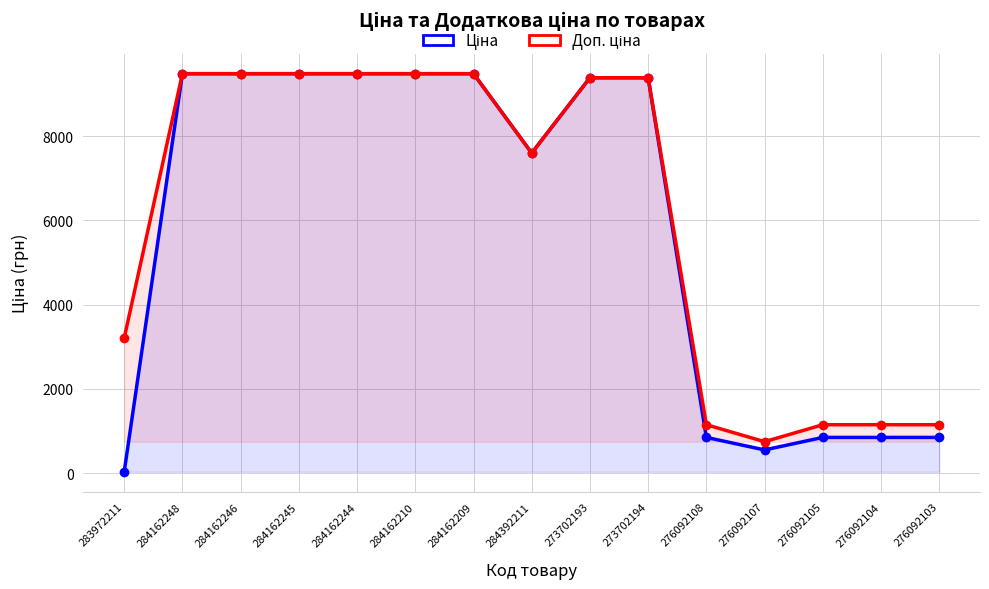

Reading right to left, transcribe all the data shown in this chart.

Ціна: 848.4	848.4	848.4	551.5	848.4	9384.0	9384.0	7596.5	9480.1	9480.1	9480.1	9480.1	9480.1	9480.1	32.0
Доп. ціна: 1149.7	1149.7	1149.7	747.0	1149.7	9384.0	9384.0	7596.5	9480.1	9480.1	9480.1	9480.1	9480.1	9480.1	3205.0